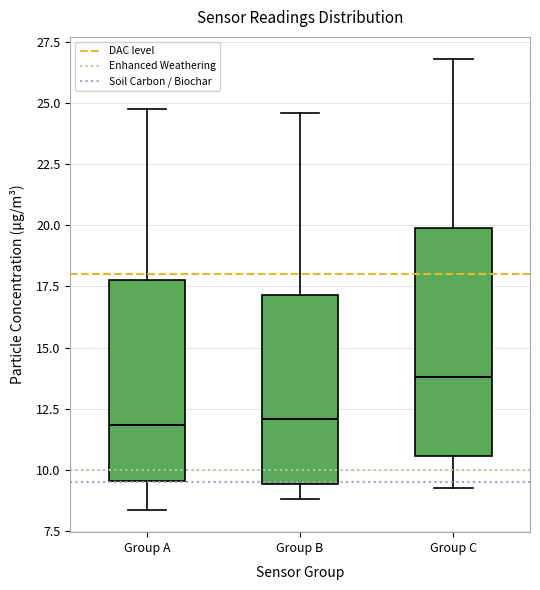

Reading left to right, transcribe this box plot: for each box, give where its median line is, the range the box spans, and where its two whiskers end, as read against the y-axis. The values are not printed on the chart, so give them approximately, as read against the axis.

Group A: median 12.0, box 9.5 to 17.5, whiskers 8.5 to 25.0
Group B: median 12.0, box 9.5 to 17.0, whiskers 9.0 to 24.5
Group C: median 14.0, box 10.5 to 20.0, whiskers 9.5 to 27.0